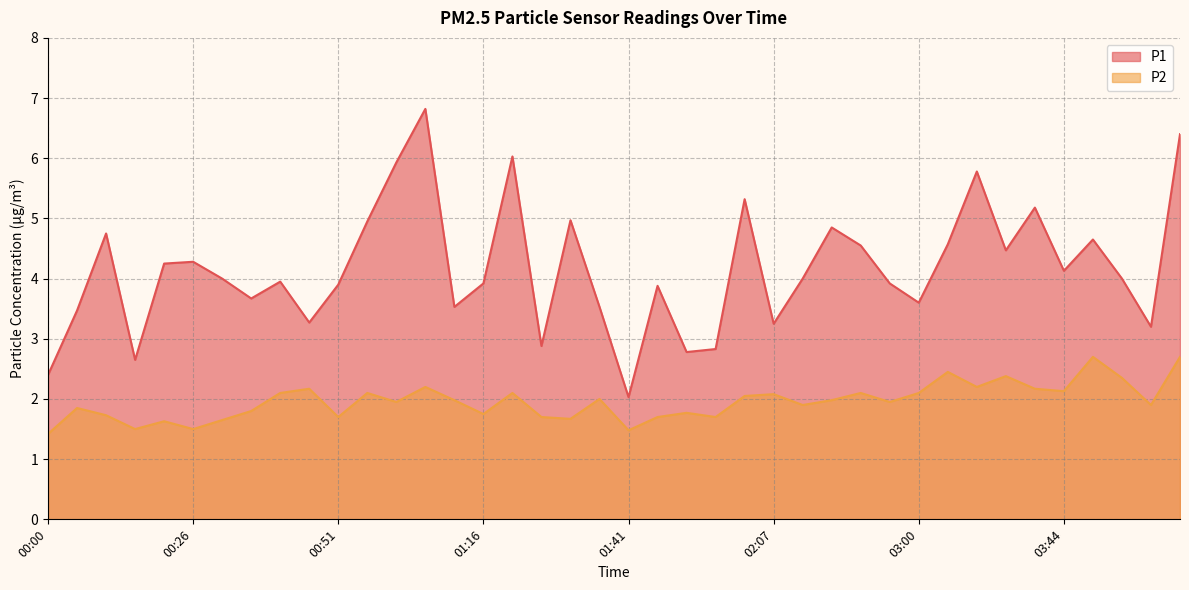

At which category is the sum across all series the highest?

04:05